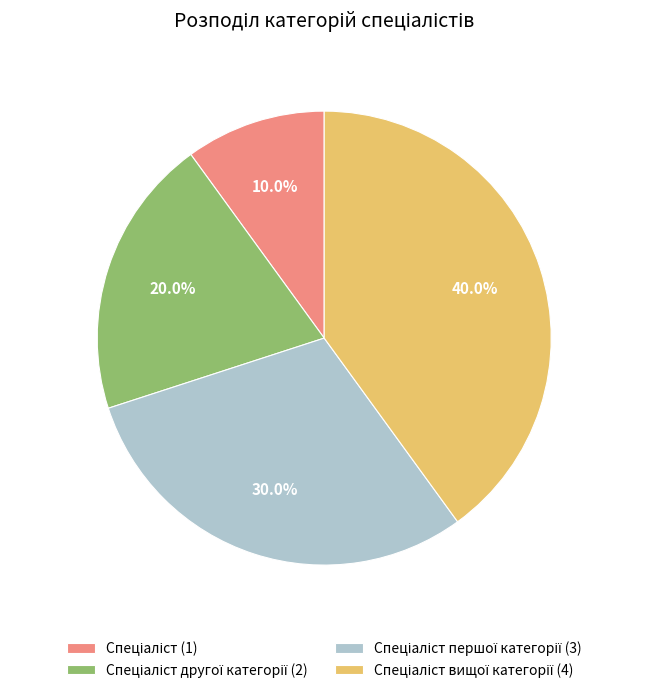

Is there any slice that represents more than half of the pie?

No